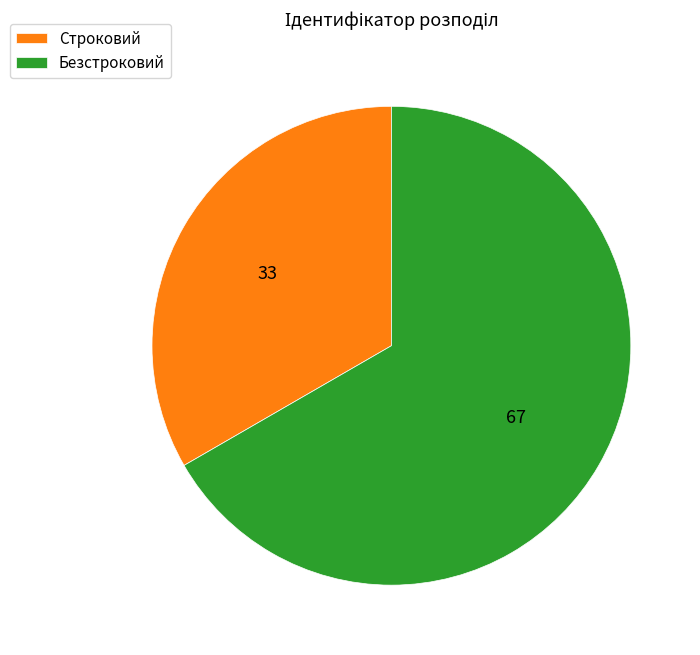

Is it true that Строковий is 33% of the pie?

True